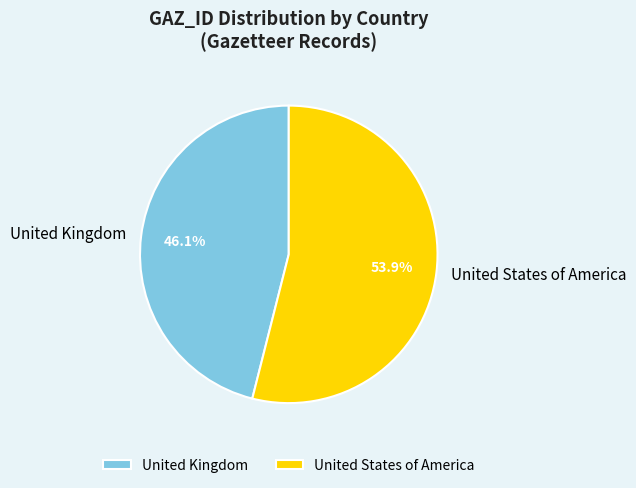

Count the number of slices in the pie.

2